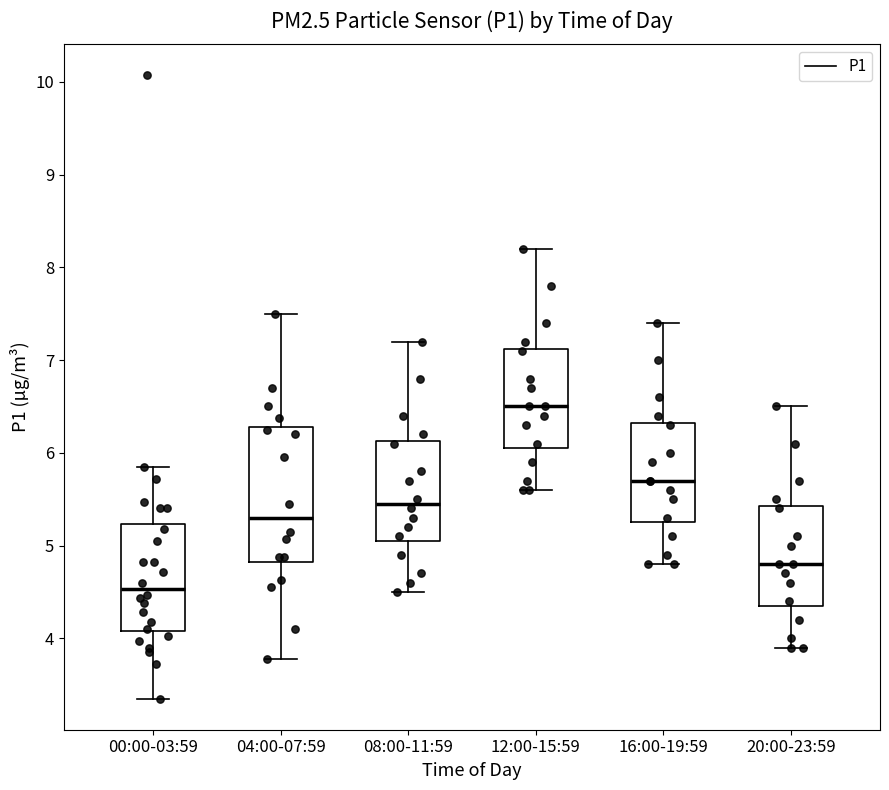

Where is the upper edge of the box for 16:00-19:59 on the y-axis? The values are not printed on the chart, so give them approximately, as read against the axis.

6.3